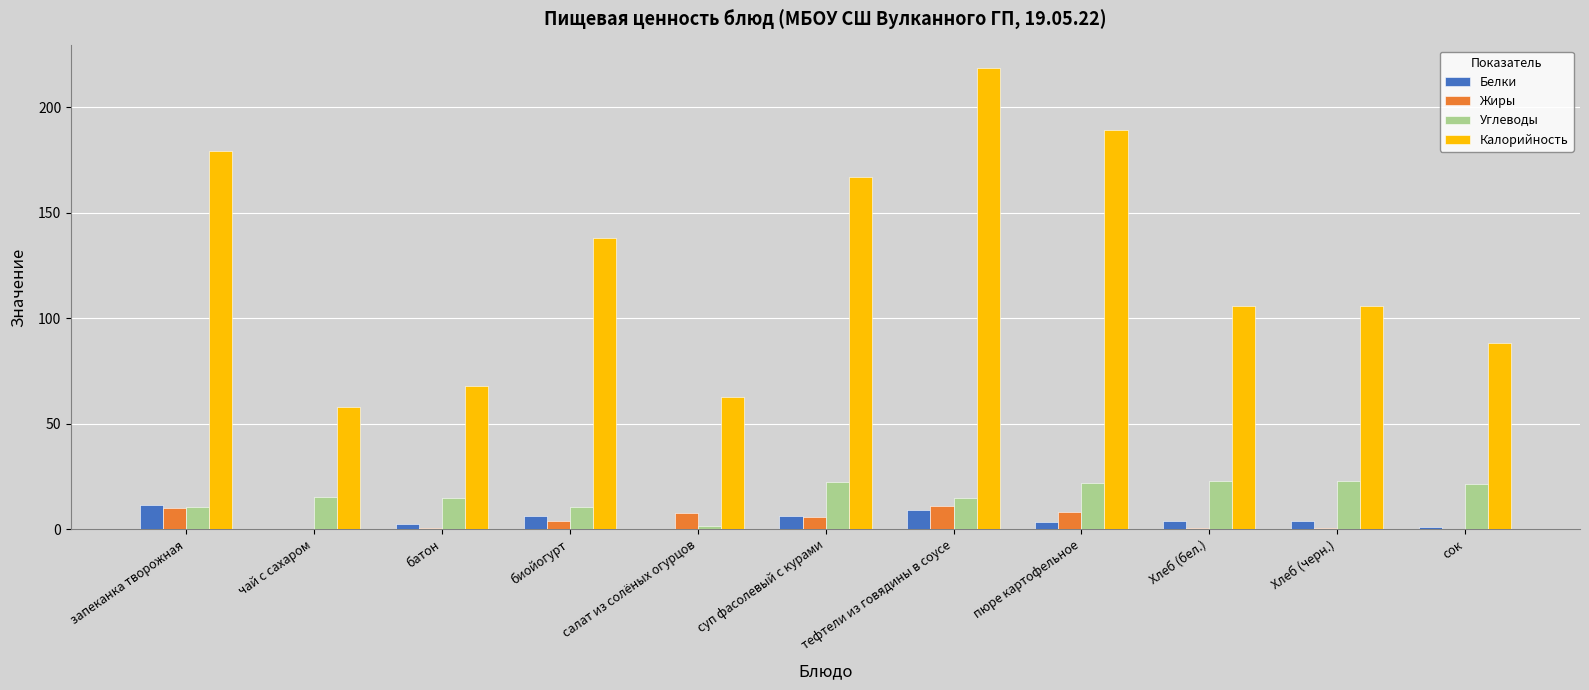

Is it true that Углеводы equals 21.8 at пюре картофельное?

True